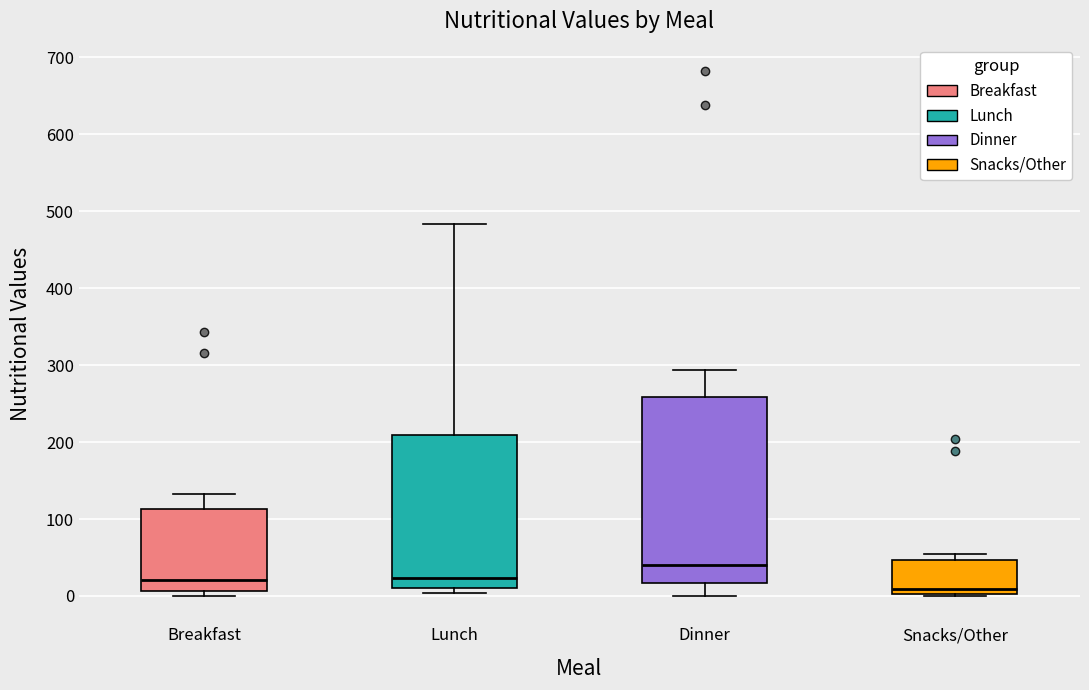

Which box's median line is the highest?

Dinner